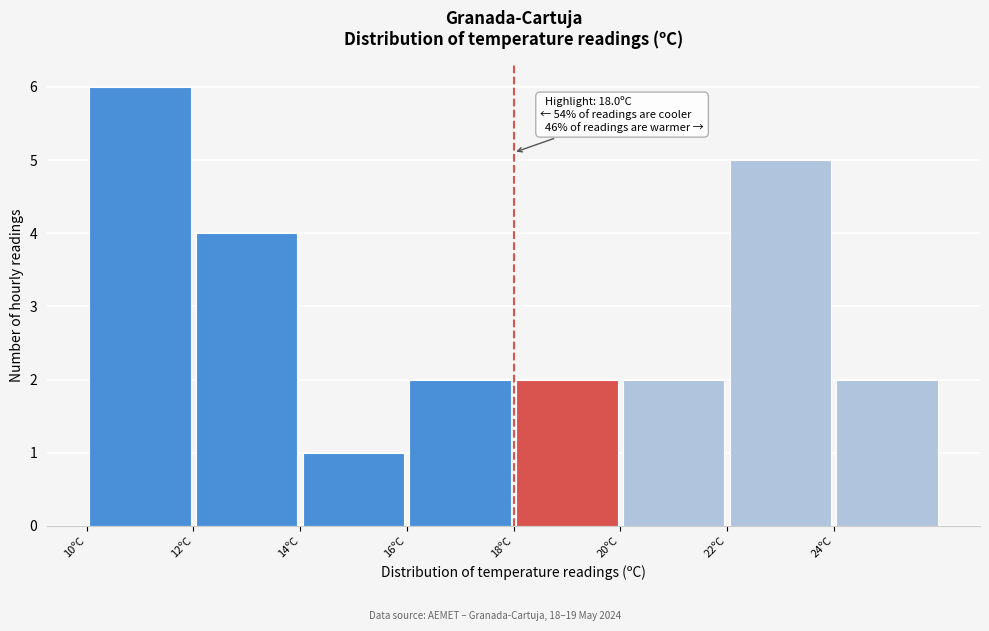

Over which range of the x-axis is the bar tallest?

10 to 12